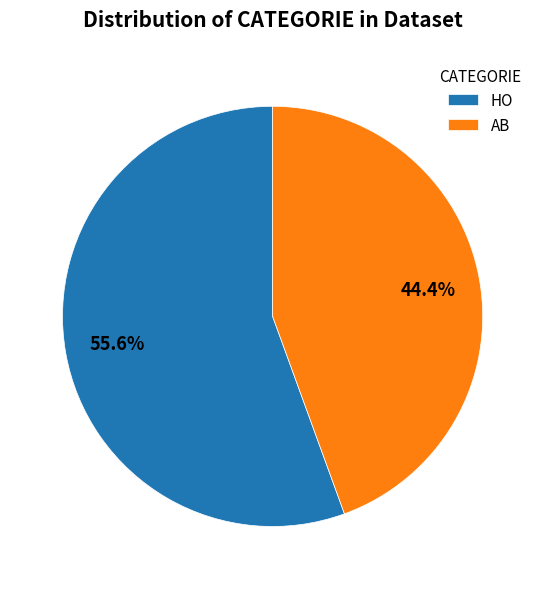

Rank the categories by value from lowest to highest.

AB, HO